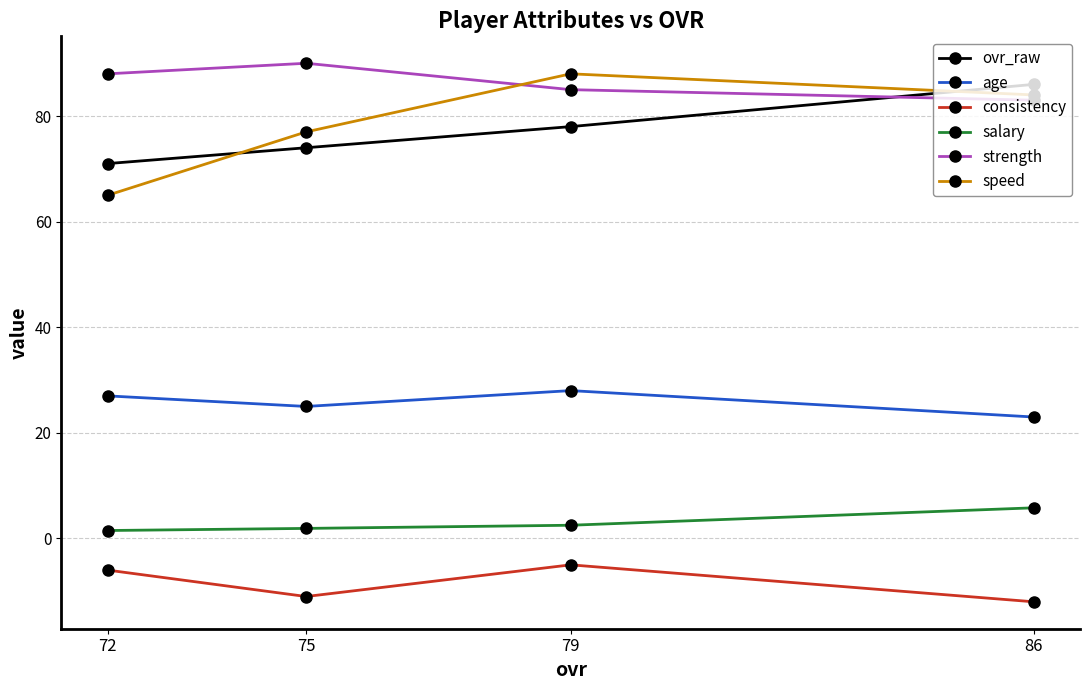

Which has a higher value, 79 or 72?

79